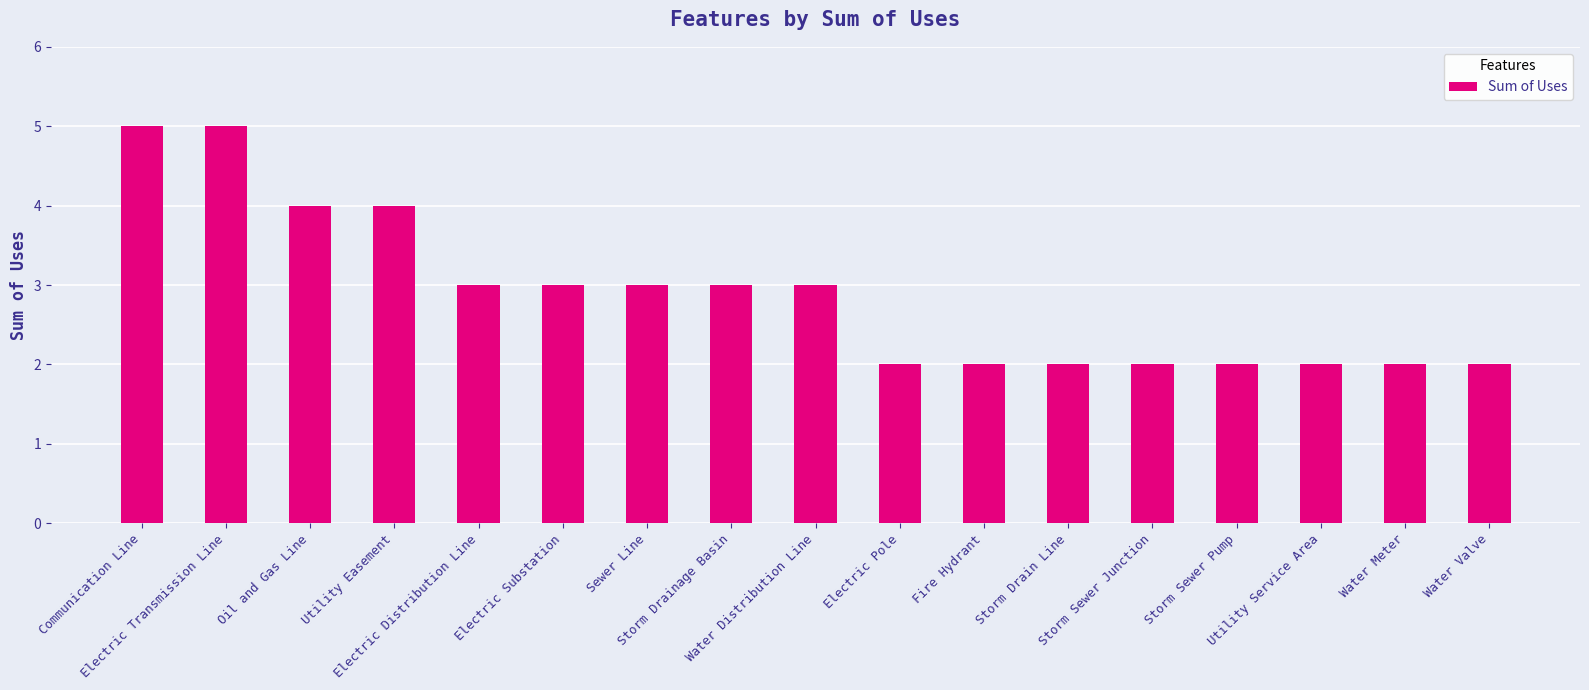

What is the value of the 17th bar from the left?

2